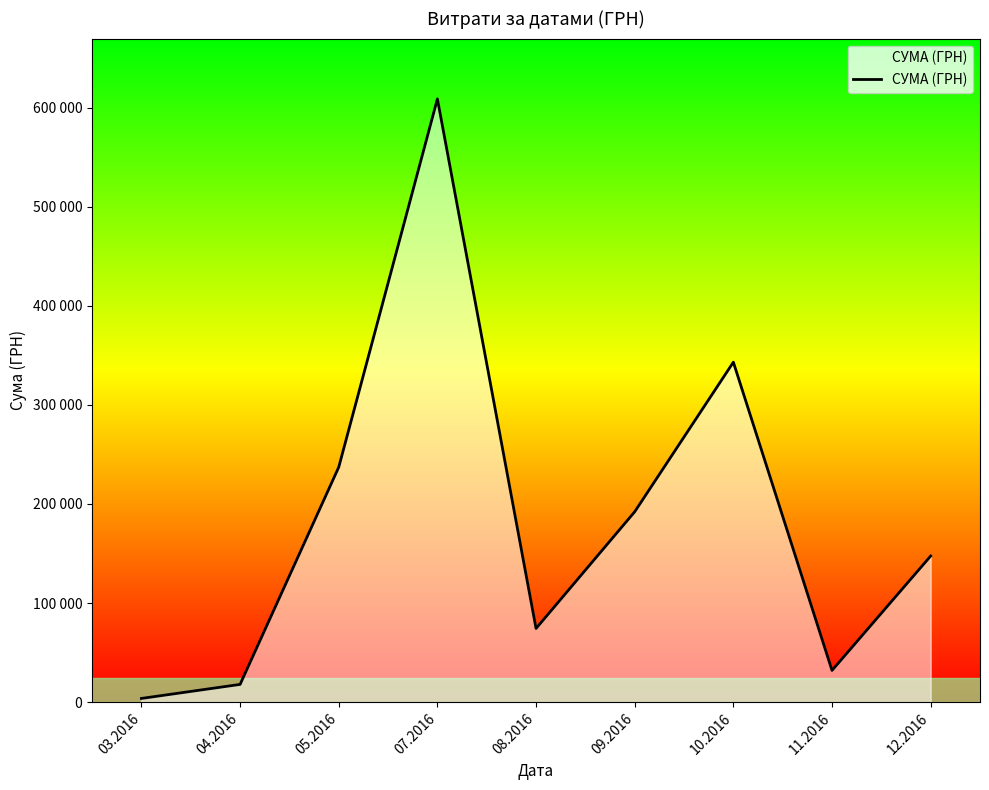

Does the chart have visible grid lines?

No